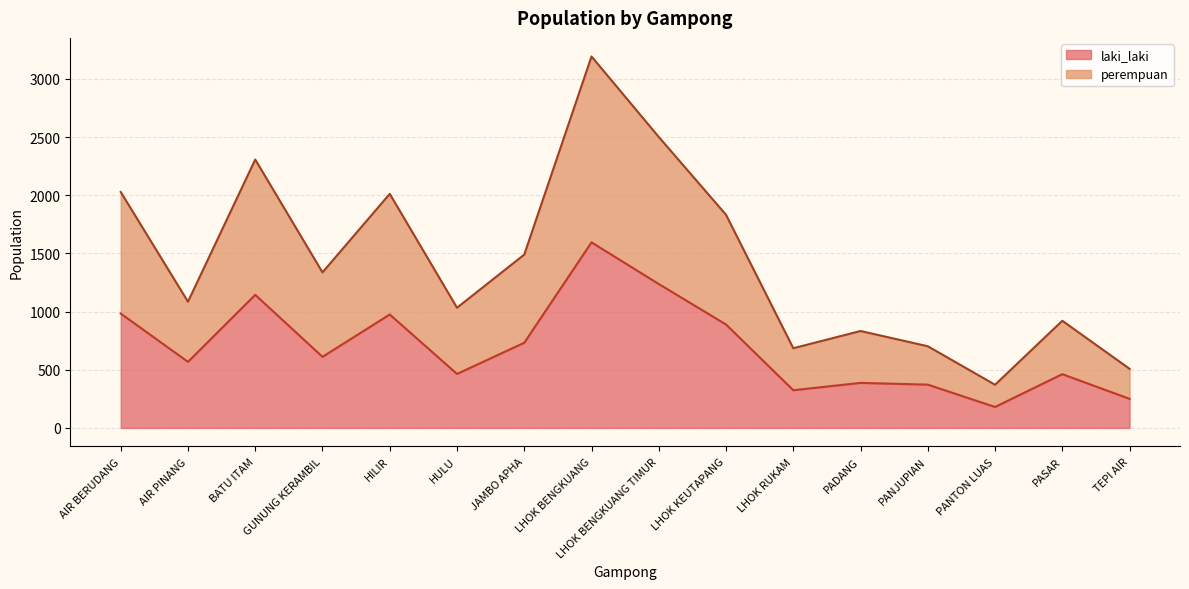

Which series has the largest range (max minus min)?

perempuan